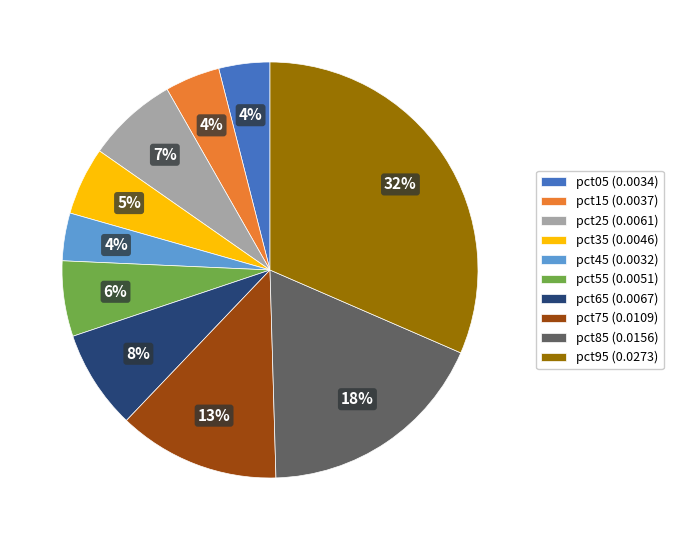

Is there any slice that represents more than half of the pie?

No